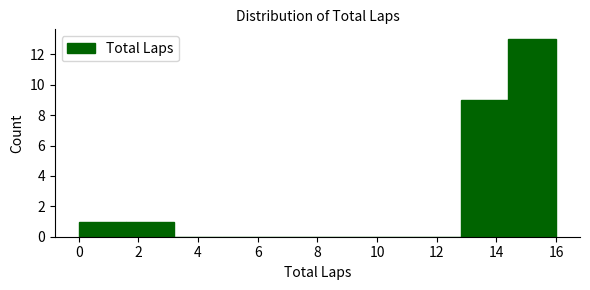

Reading left to right, list every bar in this chart as the range it spans on the x-axis followed by its height. The values are not printed on the chart, so give them approximately, as read against the axis.

0.0 to 1.6: 1
1.6 to 3.2: 1
3.2 to 4.8: 0
4.8 to 6.4: 0
6.4 to 8.0: 0
8.0 to 9.6: 0
9.6 to 11.2: 0
11.2 to 12.8: 0
12.8 to 14.4: 9
14.4 to 16.0: 13